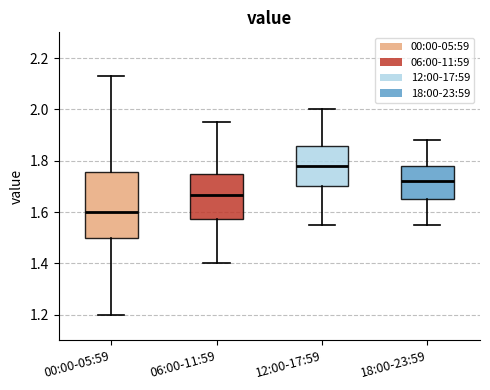

Which box has the lowest median line?

00:00-05:59